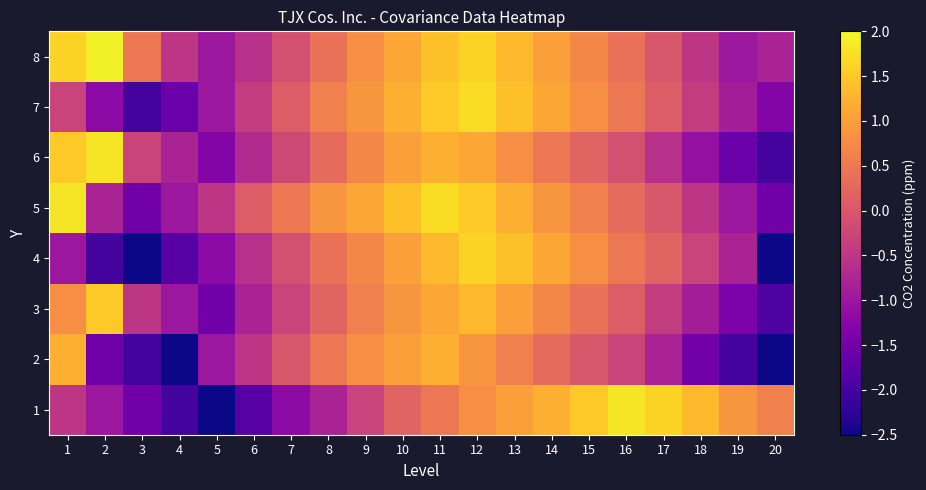

Reading left to right, what are all the values shown in this chart?

1: 1=-0.5	2=-1.0	3=-1.5	4=-2.0	5=-2.5	6=-1.8	7=-1.2	8=-0.8	9=-0.3	10=0.2	11=0.5	12=0.8	13=1.0	14=1.2	15=1.5	16=1.8	17=1.6	18=1.3	19=0.9	20=0.6
2: 1=1.2	2=-1.5	3=-2.0	4=-2.5	5=-1.0	6=-0.5	7=0.0	8=0.5	9=0.8	10=1.0	11=1.2	12=0.9	13=0.6	14=0.3	15=0.0	16=-0.3	17=-0.8	18=-1.5	19=-2.0	20=-2.5
3: 1=0.8	2=1.5	3=-0.5	4=-1.0	5=-1.5	6=-0.8	7=-0.3	8=0.2	9=0.6	10=0.9	11=1.1	12=1.3	13=1.0	14=0.7	15=0.4	16=0.1	17=-0.4	18=-0.9	19=-1.4	20=-1.9
4: 1=-1.0	2=-2.0	3=-2.5	4=-1.8	5=-1.2	6=-0.6	7=-0.1	8=0.4	9=0.7	10=1.0	11=1.3	12=1.6	13=1.4	14=1.1	15=0.8	16=0.5	17=0.2	18=-0.3	19=-0.8	20=-2.5
5: 1=1.8	2=-0.8	3=-1.5	4=-1.0	5=-0.5	6=0.1	7=0.5	8=0.9	9=1.1	10=1.4	11=1.7	12=1.5	13=1.2	14=0.9	15=0.6	16=0.3	17=0.0	18=-0.5	19=-1.0	20=-1.5
6: 1=1.5	2=1.8	3=-0.3	4=-0.8	5=-1.3	6=-0.7	7=-0.2	8=0.3	9=0.7	10=1.0	11=1.2	12=1.1	13=0.8	14=0.5	15=0.2	16=-0.1	17=-0.6	18=-1.1	19=-1.6	20=-2.0
7: 1=-0.3	2=-1.2	3=-2.0	4=-1.6	5=-1.0	6=-0.4	7=0.1	8=0.6	9=0.9	10=1.2	11=1.5	12=1.7	13=1.4	14=1.1	15=0.8	16=0.5	17=0.1	18=-0.4	19=-0.9	20=-1.3
8: 1=1.6	2=1.9	3=0.5	4=-0.5	5=-1.0	6=-0.6	7=-0.1	8=0.4	9=0.8	10=1.1	11=1.4	12=1.6	13=1.3	14=1.0	15=0.7	16=0.4	17=0.0	18=-0.5	19=-1.0	20=-0.8